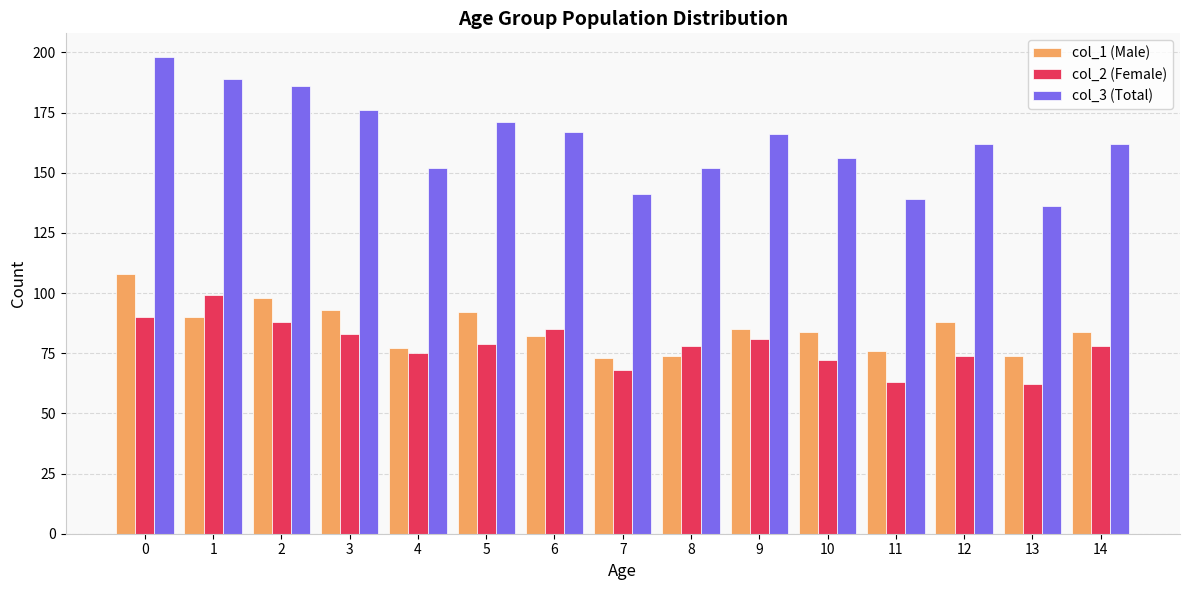

Reading left to right, extract all data points from this chart.

col_1 (Male): 108	90	98	93	77	92	82	73	74	85	84	76	88	74	84
col_2 (Female): 90	99	88	83	75	79	85	68	78	81	72	63	74	62	78
col_3 (Total): 198	189	186	176	152	171	167	141	152	166	156	139	162	136	162